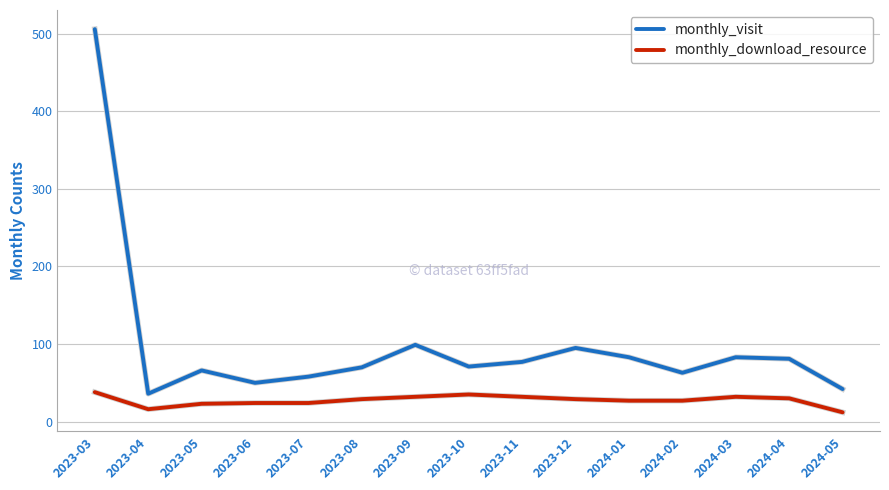

What is the difference between the maximum and minimum values in the monthly_download_resource series?

26